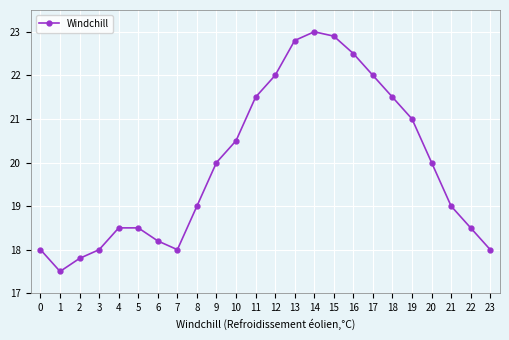

The chart shows a value of 15.0 at 17. True or false?

False